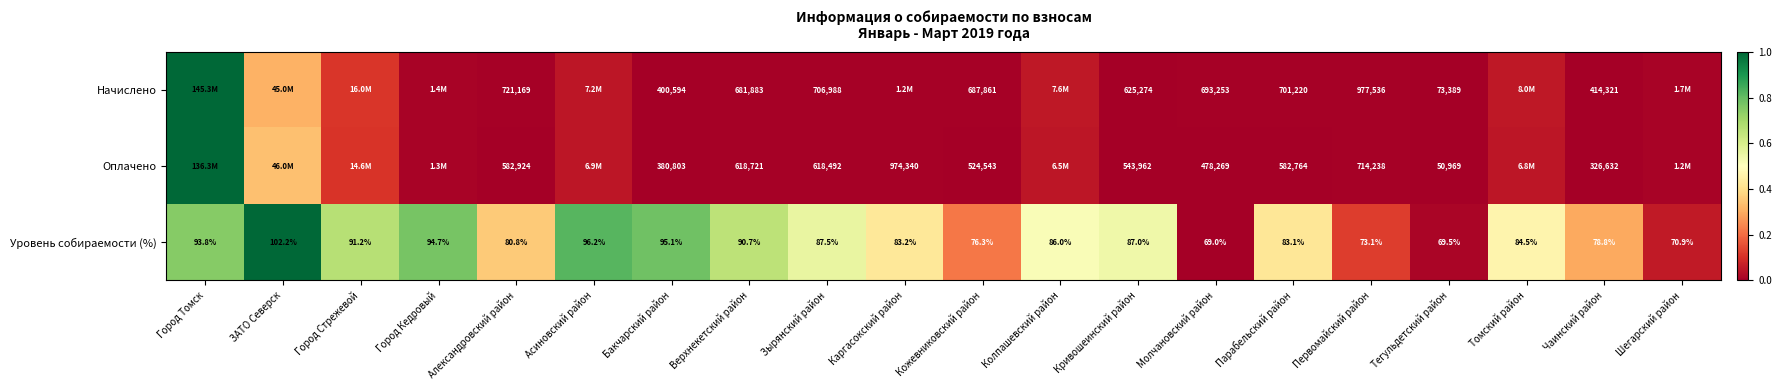

Where is Уровень собираемости (%) nearest to the value 85?

Томский район